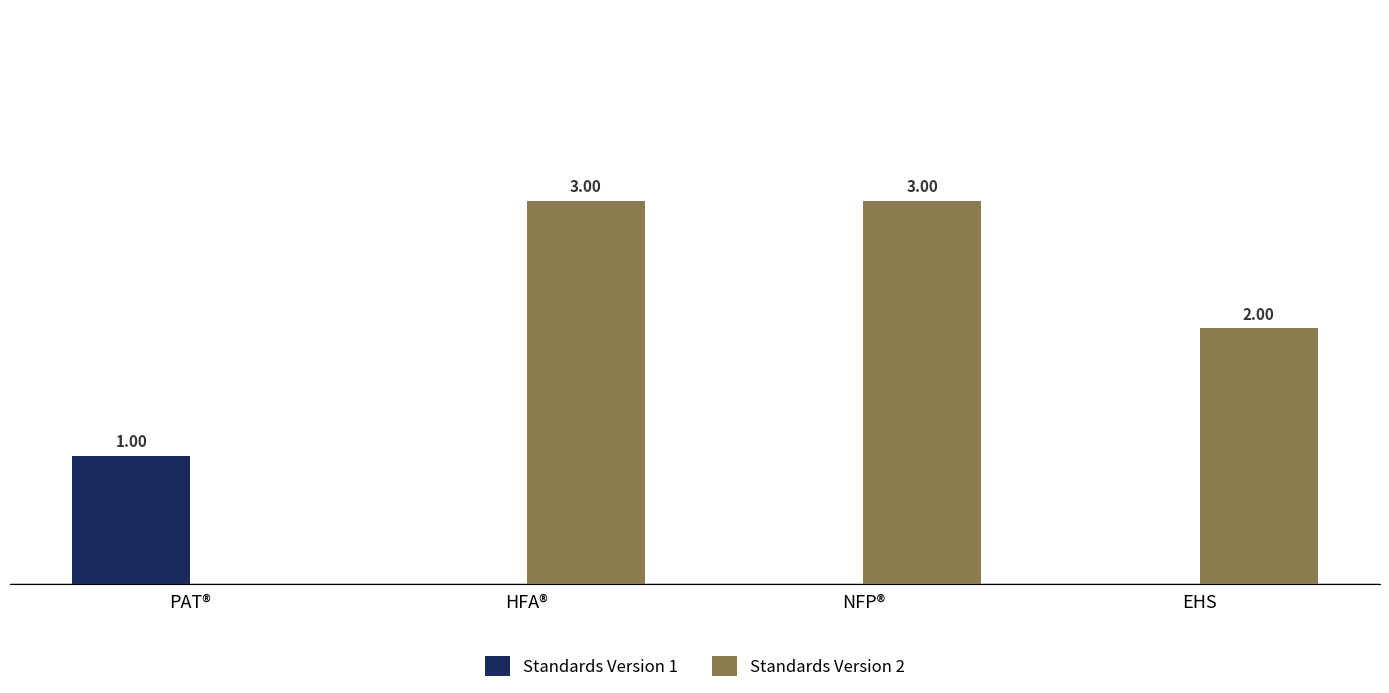

Which series has the largest total across all categories?

Standards Version 2